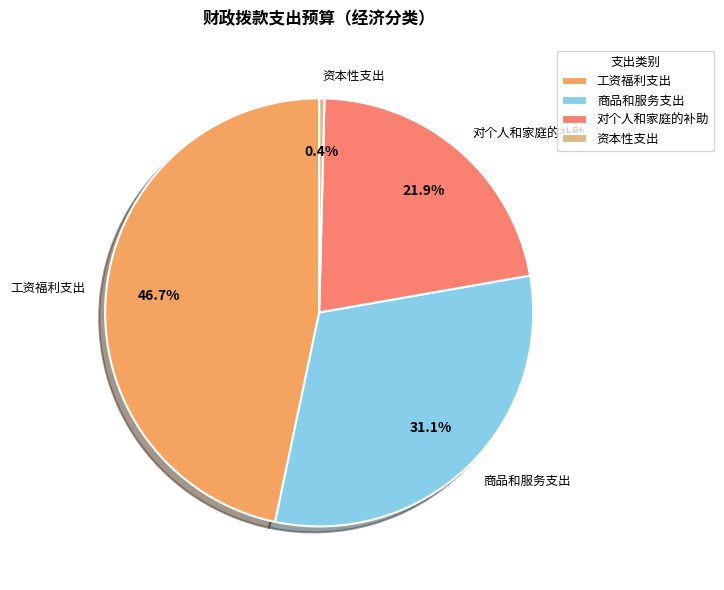

What is the largest slice in the pie chart?

工资福利支出